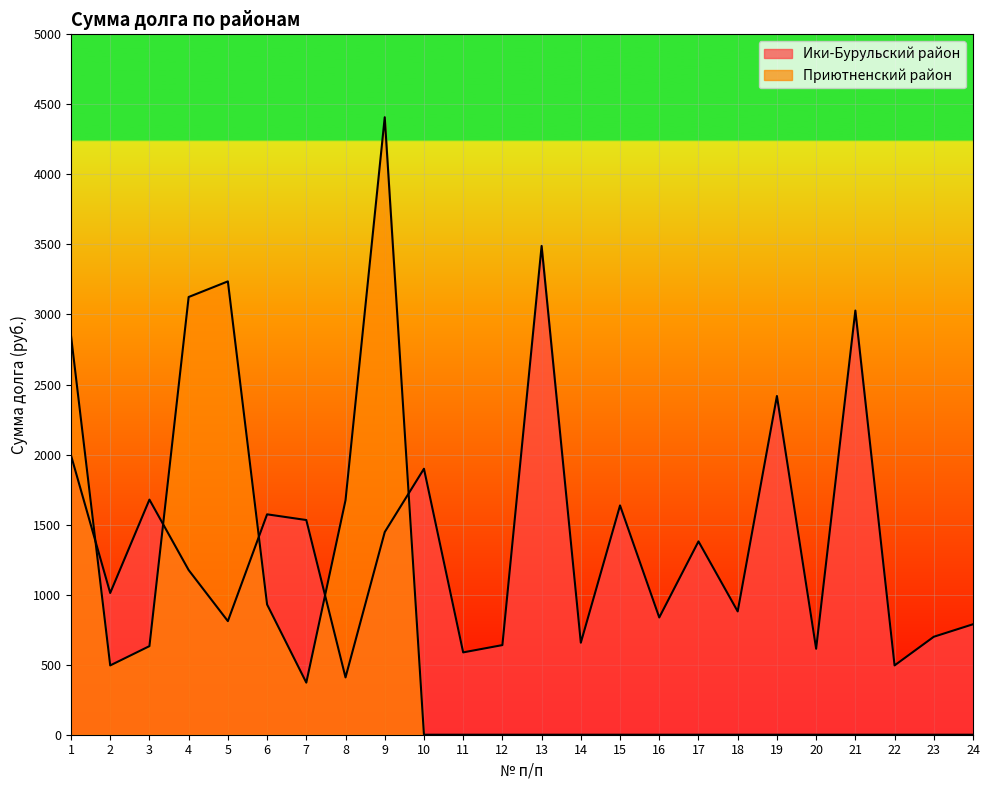

At which label does Ики-Бурульский район reach its peak?

13